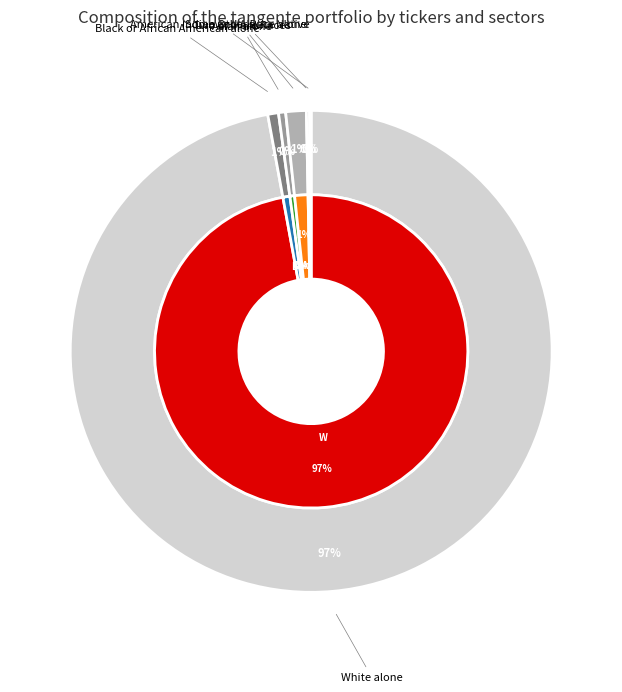

Does any single category account for the majority?

Yes